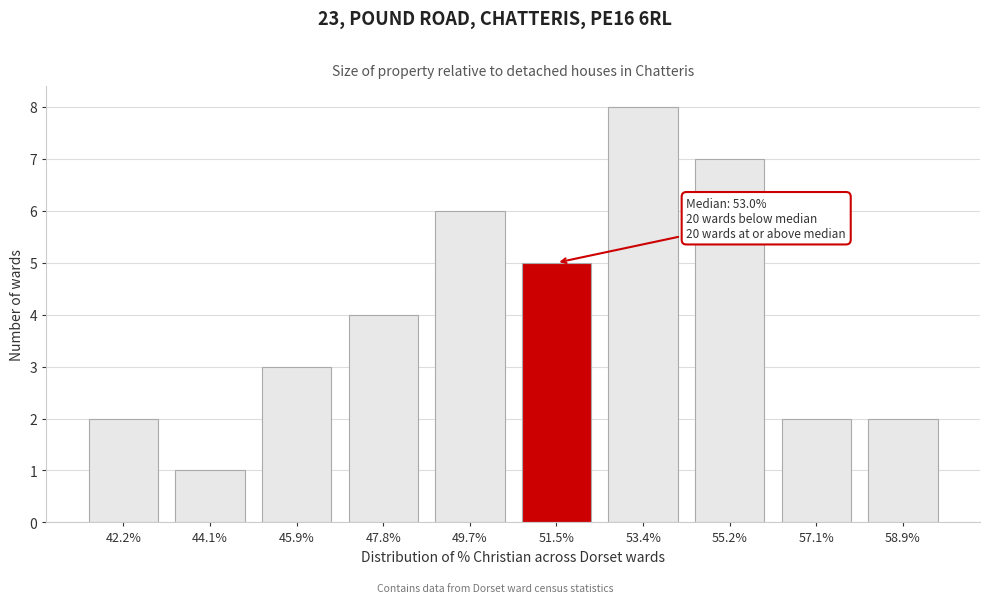

Reading right to left, extract all data points from this chart.

2	2	7	8	5	6	4	3	1	2